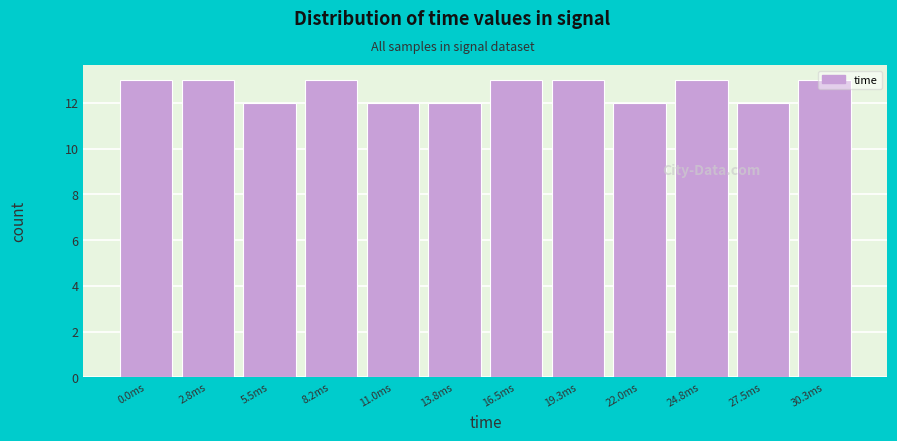

What is the label of the 1st bar from the left?

0.0ms